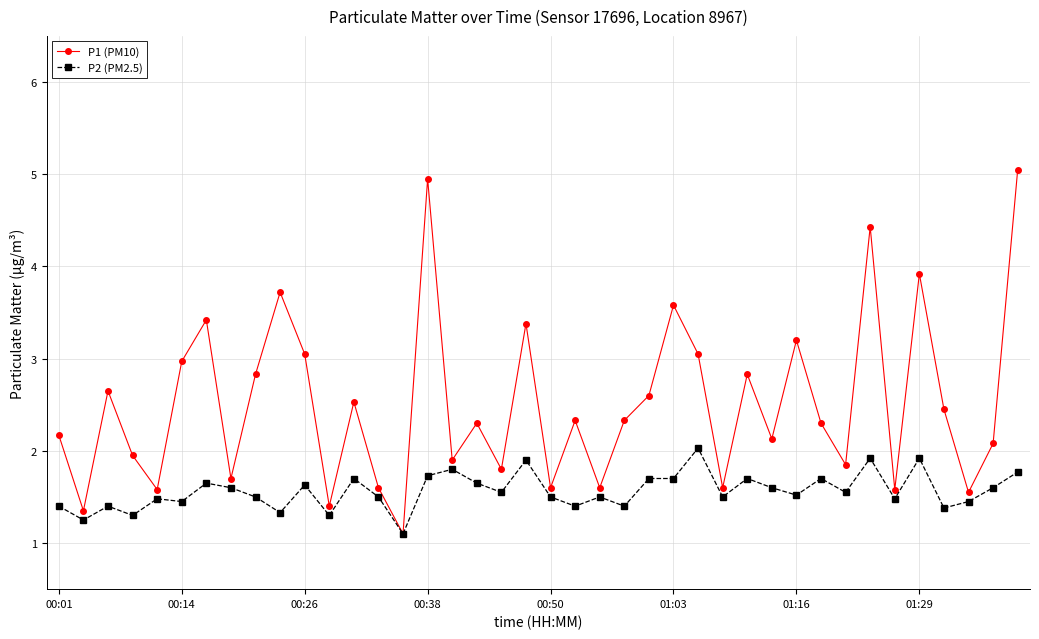

True or false: P1 (PM10) has more than 1 points higher than both neighbors.

True